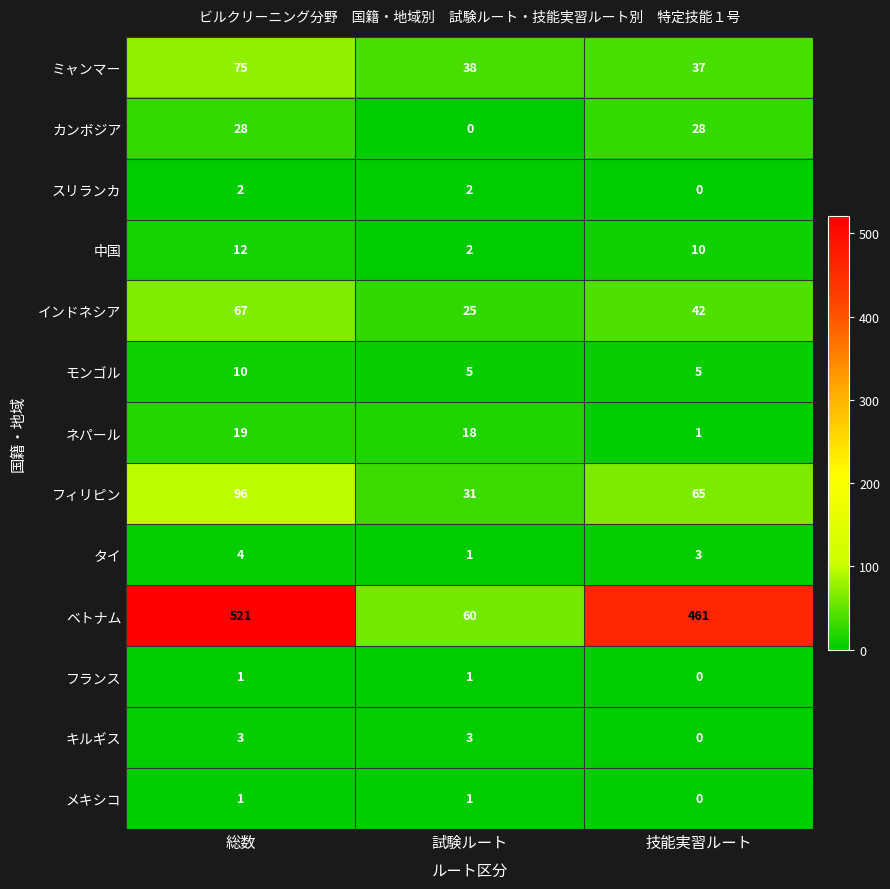

How many メキシコ values are between 0 and 1?

3